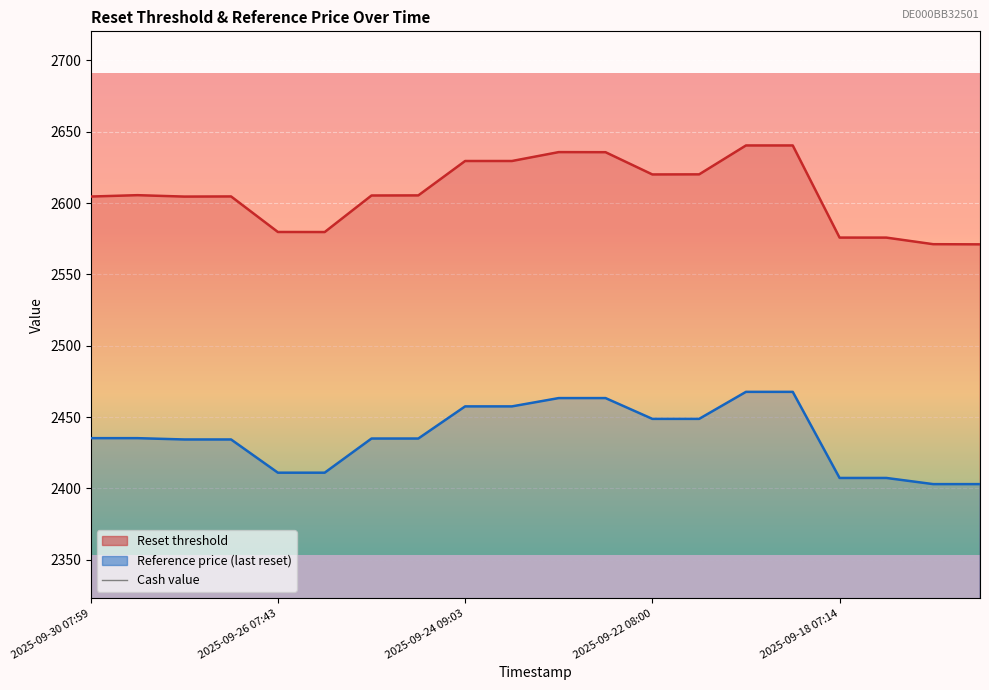

Which series has the largest total across all categories?

Reset threshold